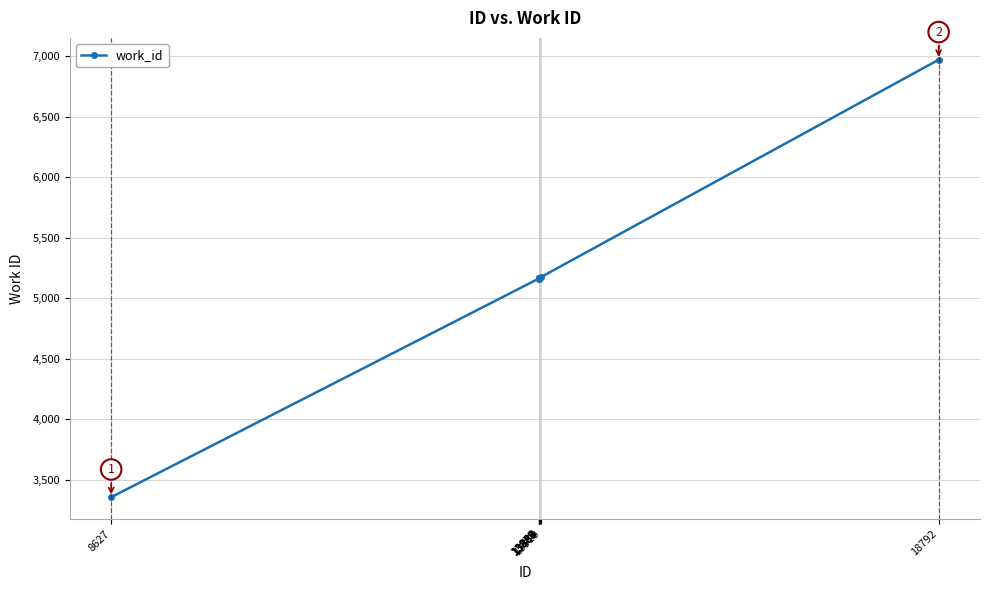

What is the greatest value displayed?

6971